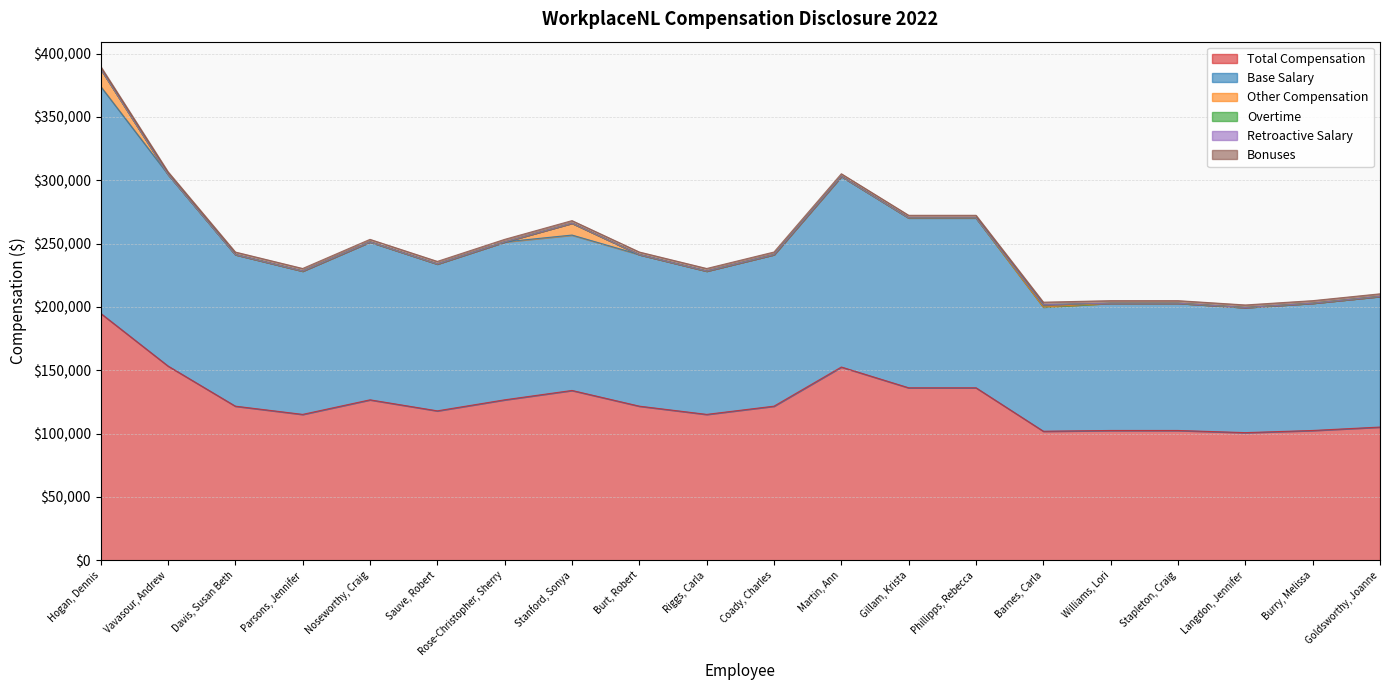

True or false: Total Compensation and Overtime cross at least once.

False